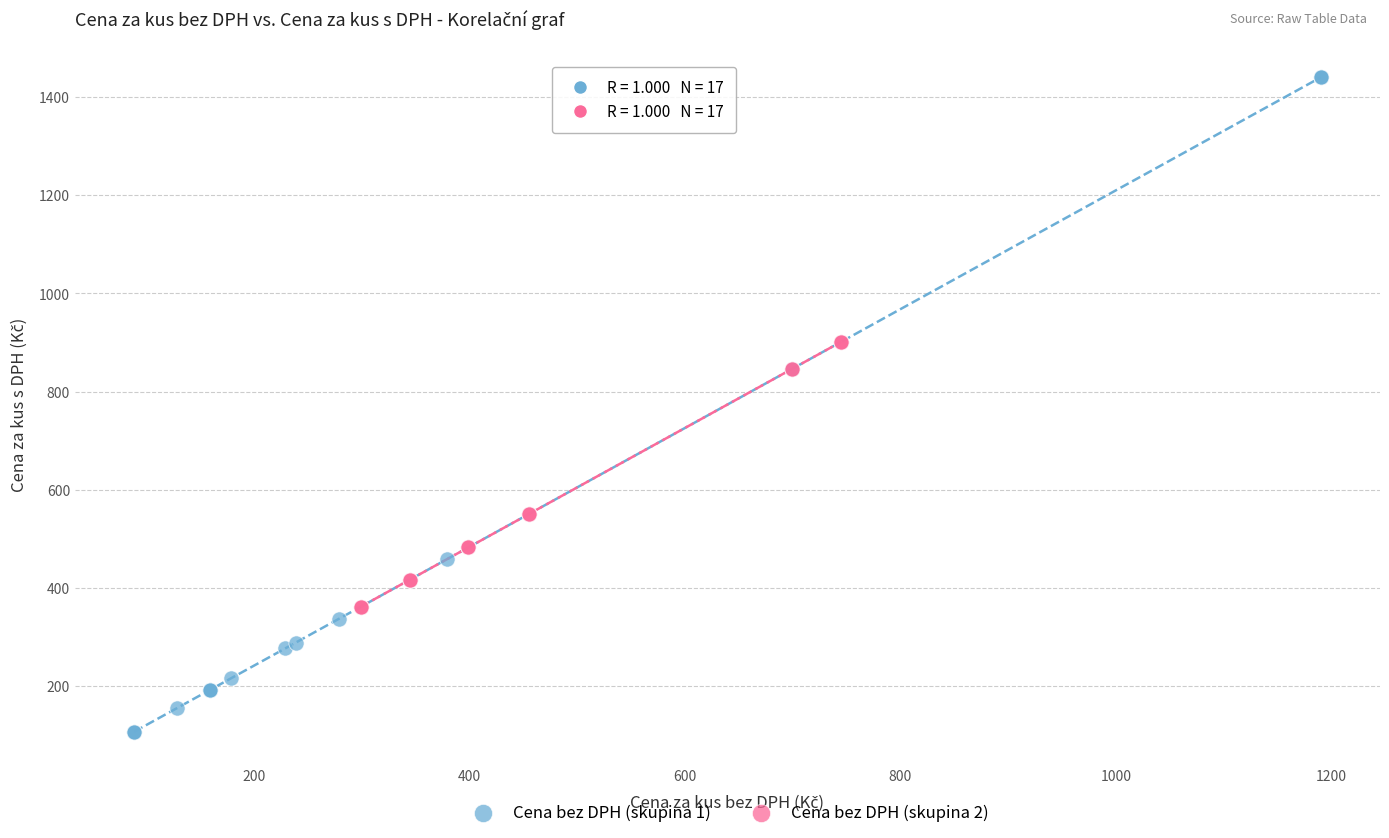

Which series reaches the maximum Y coordinate?

Cena bez DPH (skupina 1)